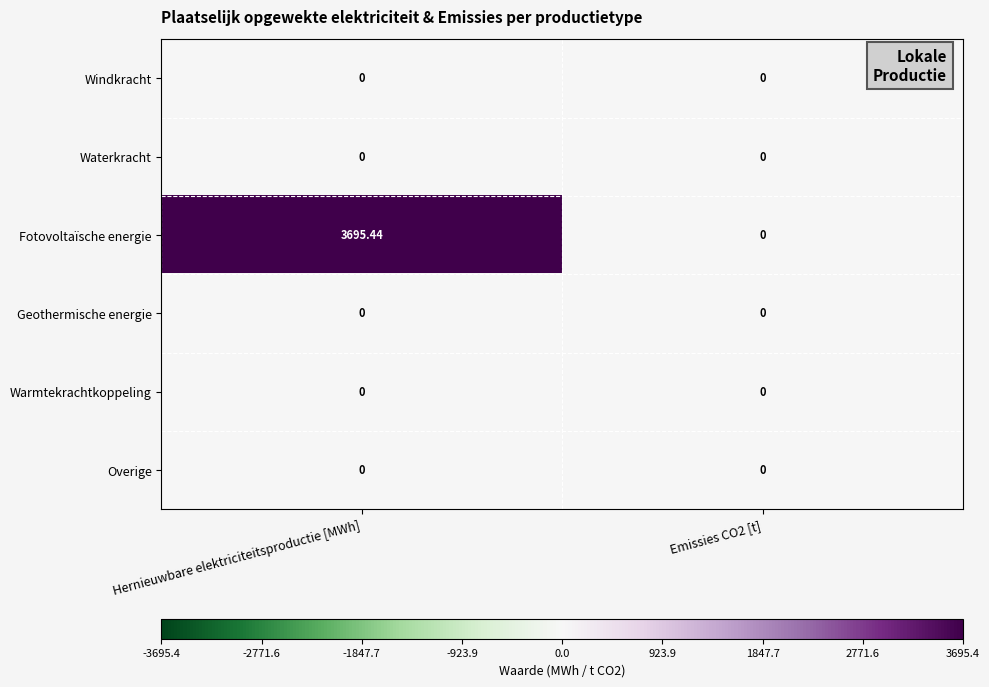

Which series has the largest range (max minus min)?

Fotovoltaïsche energie